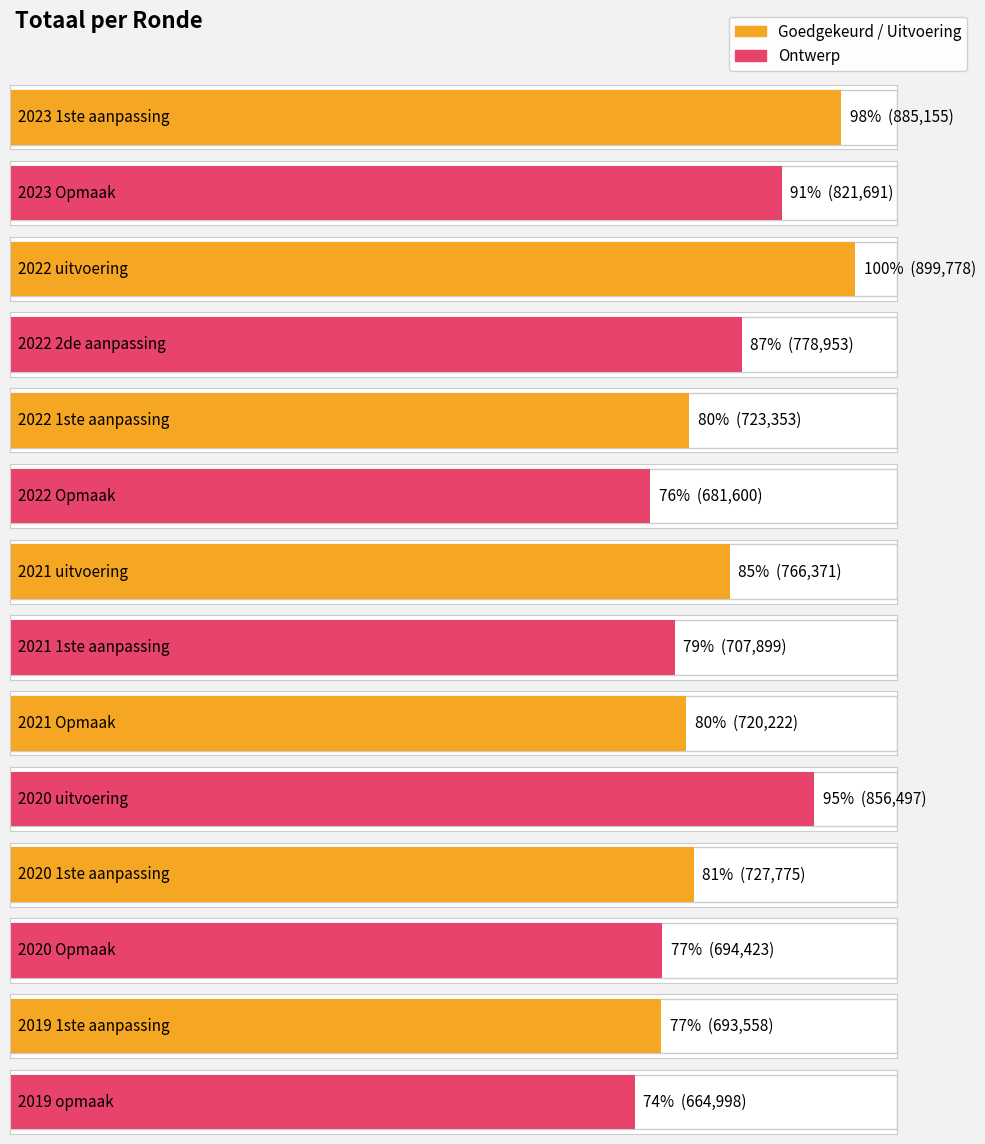

What position from the right is 2021 Opmaak?

6